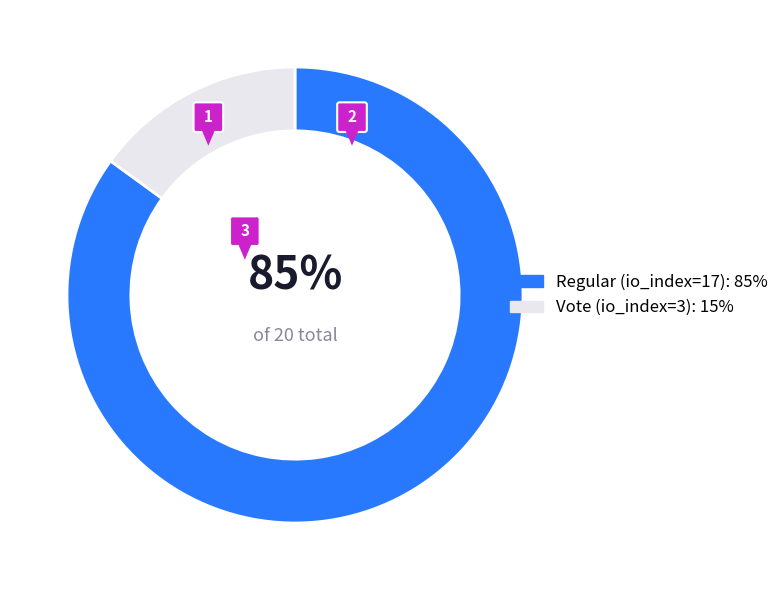

What is the smallest slice in the pie chart?

Vote (io_index=3)